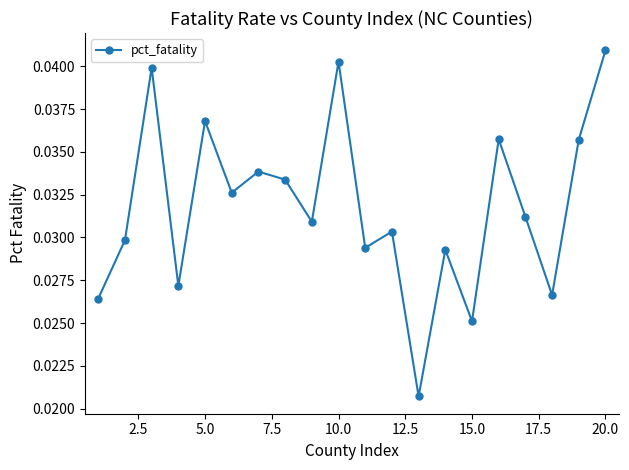

True or false: there are more than 1 points higher than both neighbors.

True